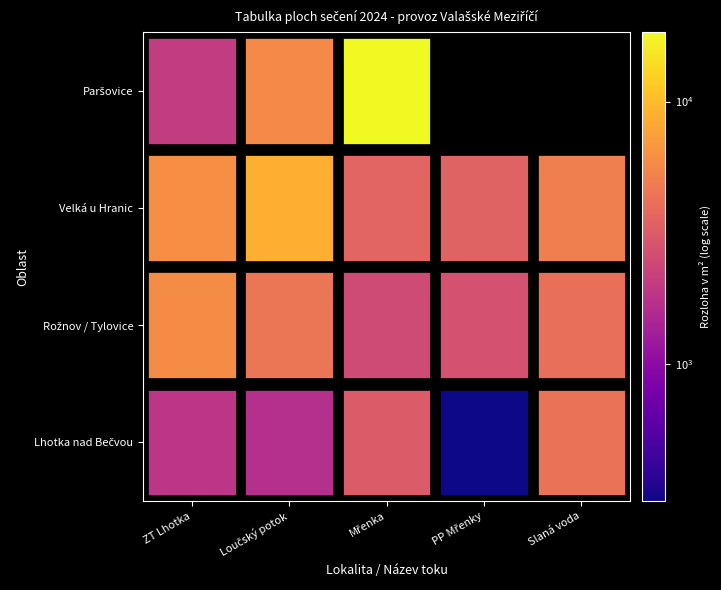

True or false: Paršovice has a value of 0 at Slaná voda.

True